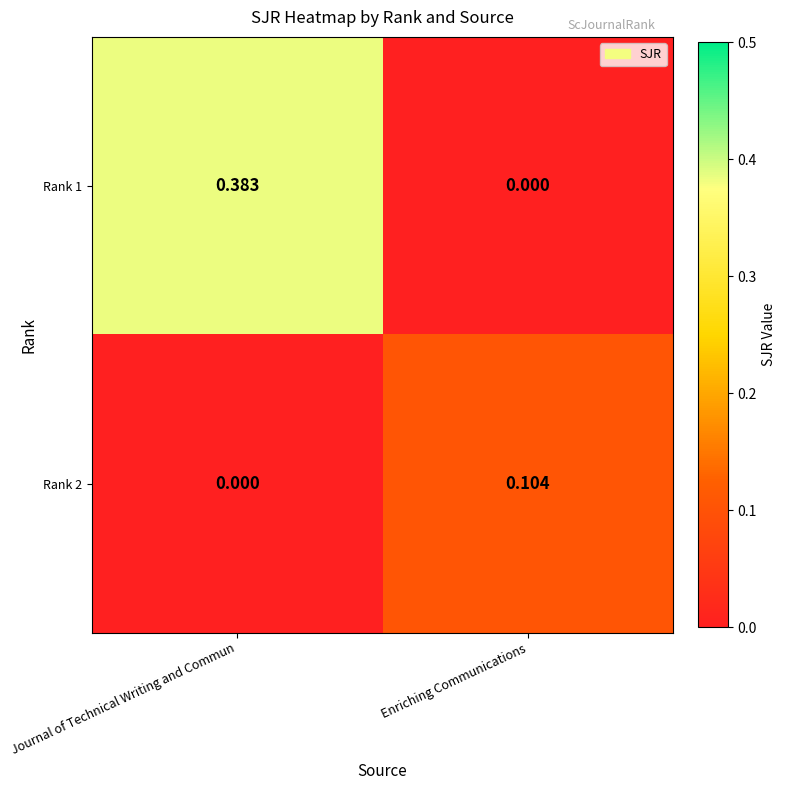

Rank the categories by Rank 2 value from lowest to highest.

Journal of Technical Writing and Commun, Enriching Communications